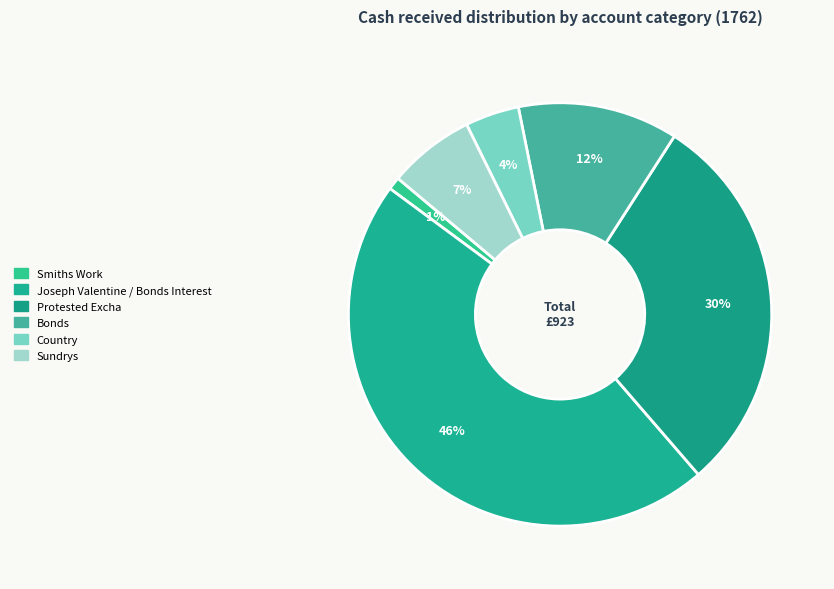

What is the ratio of the value at Country to the value at Protested Excha?

0.1